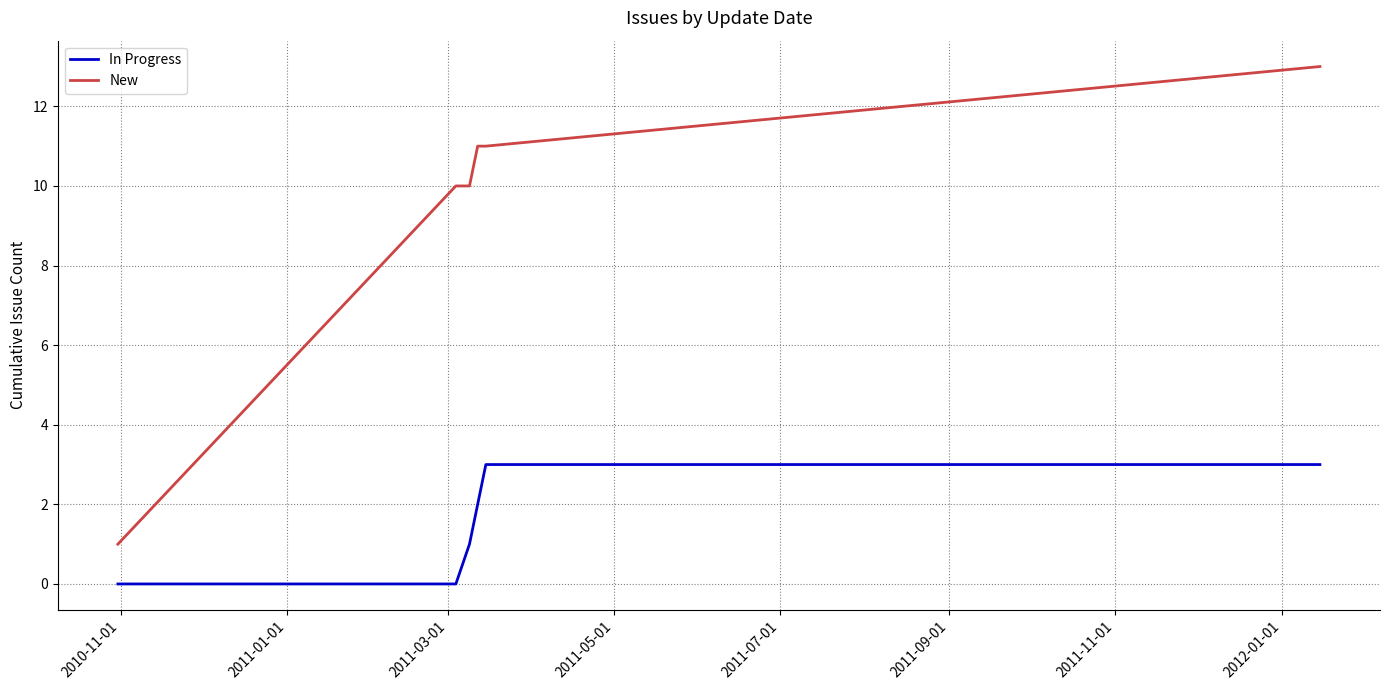

List the series in order of their peak value, lowest first.

In Progress, New